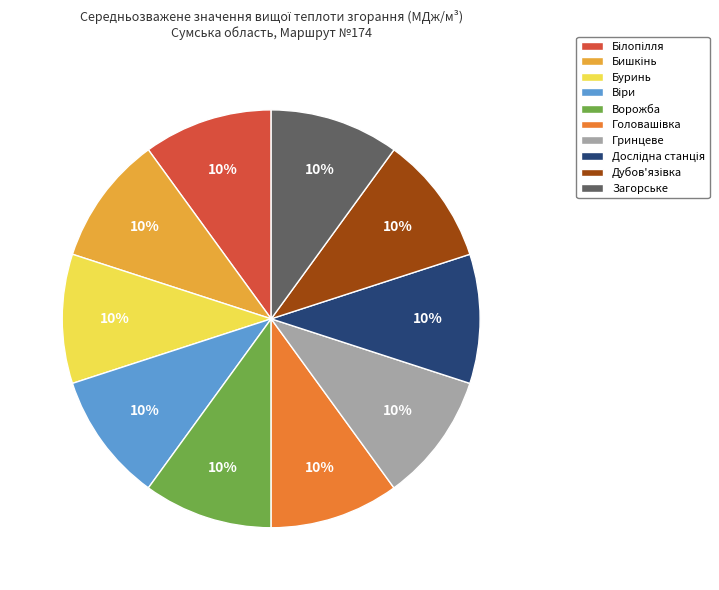

Is it true that Гринцеве is 10% of the pie?

True